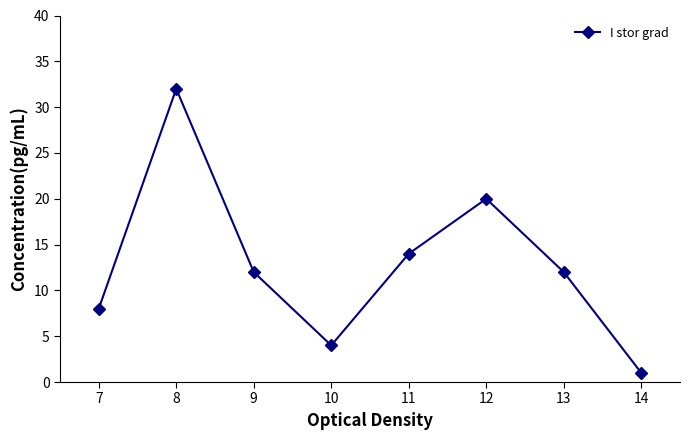

Where is the first local maximum?

8